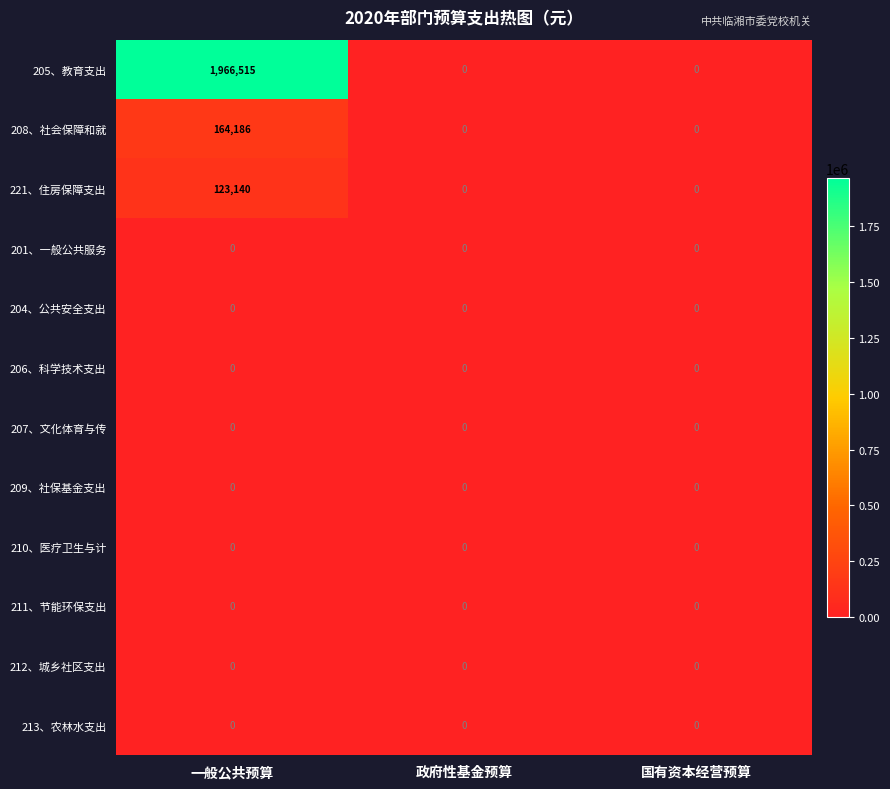

Which series has the largest total across all categories?

205、教育支出